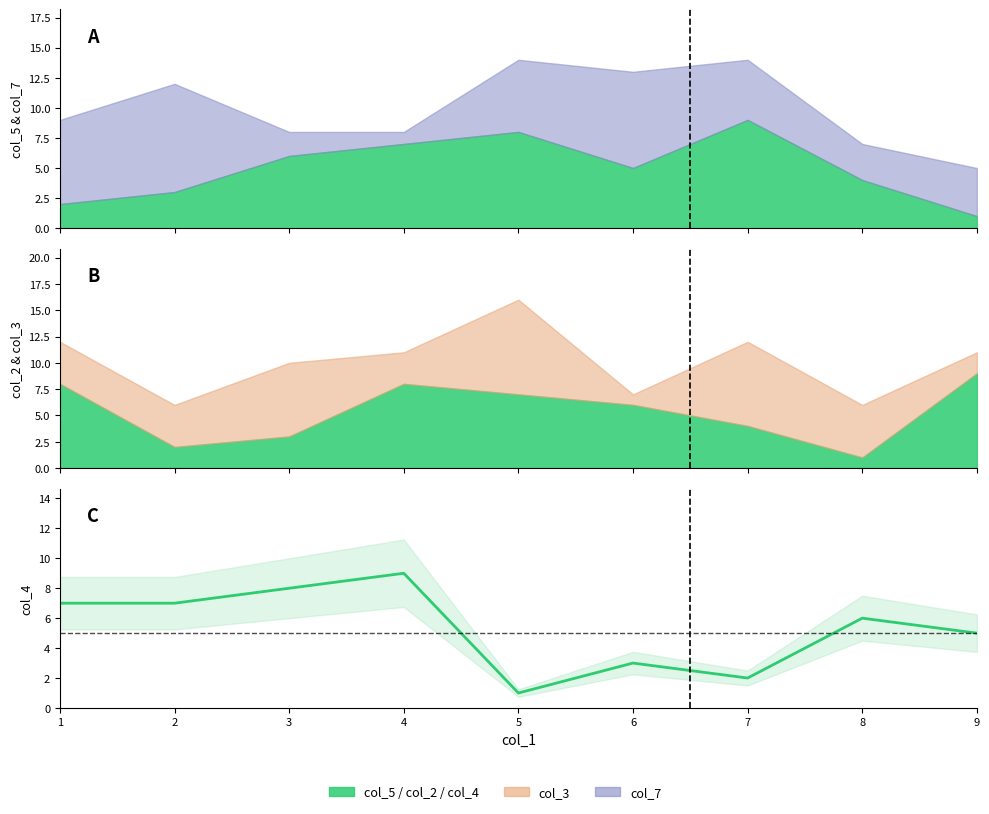

The chart shows a value of 1 at 7. True or false?

False